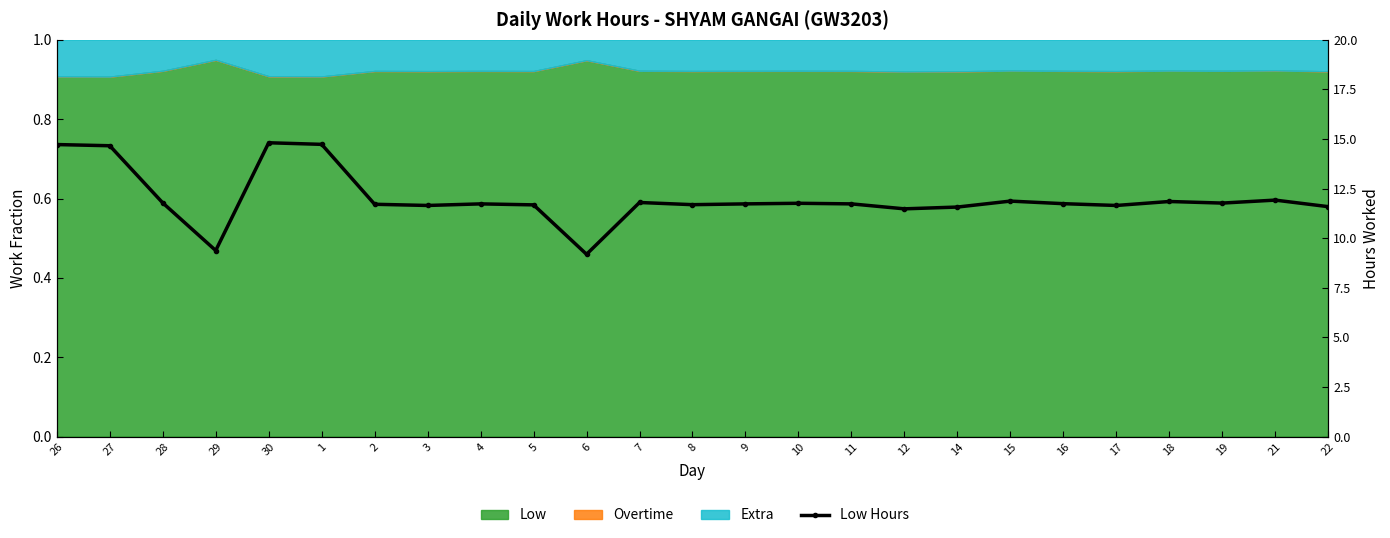

Is it true that the value at 2 is 11.7?

True